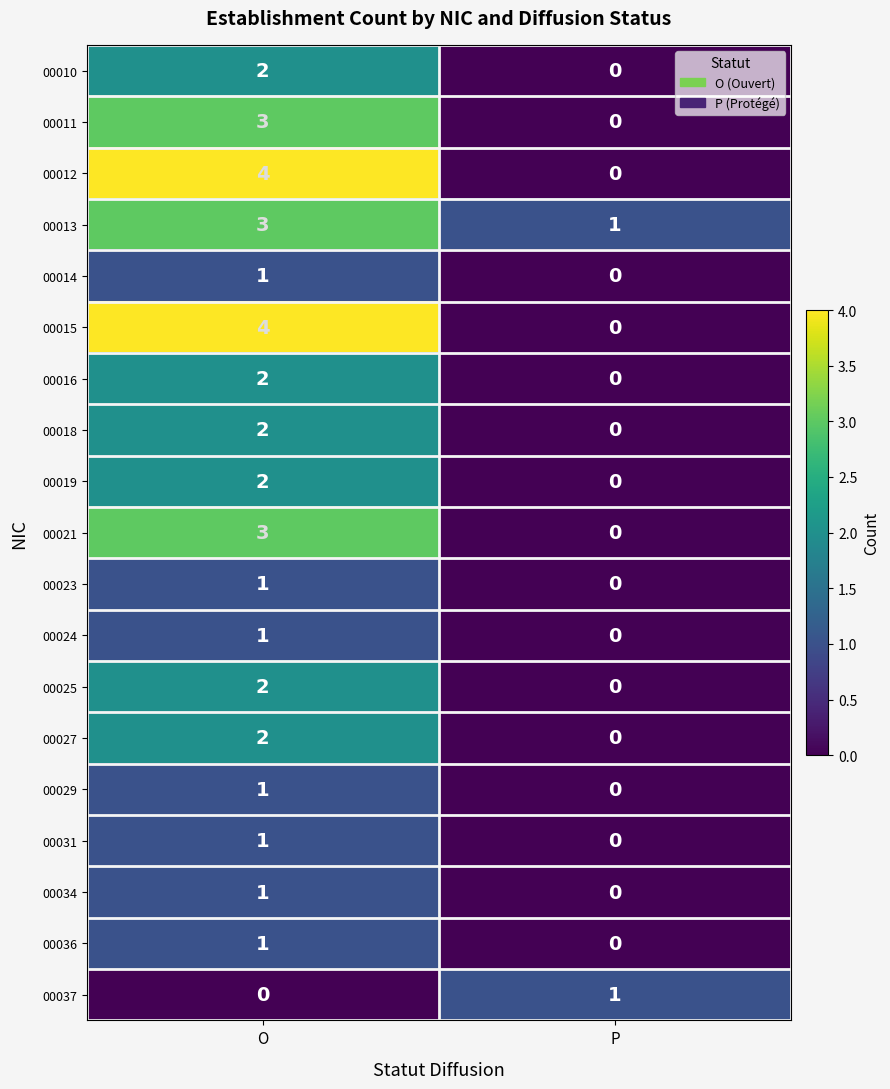

At which category is the sum across all series the highest?

O